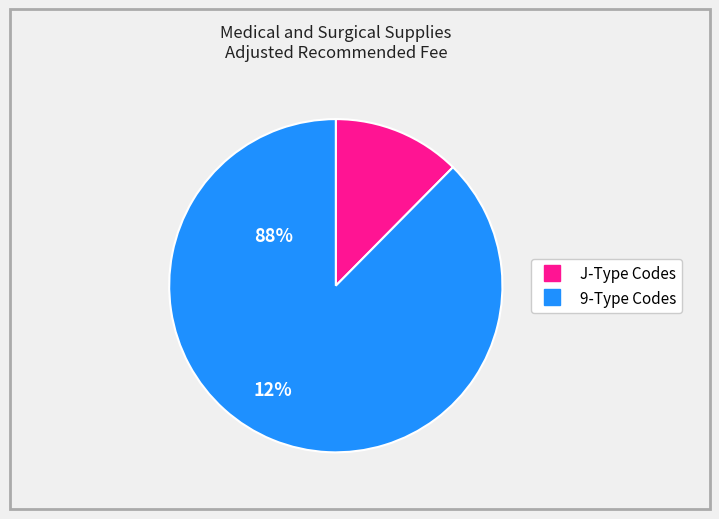

Is there any slice that represents more than half of the pie?

Yes